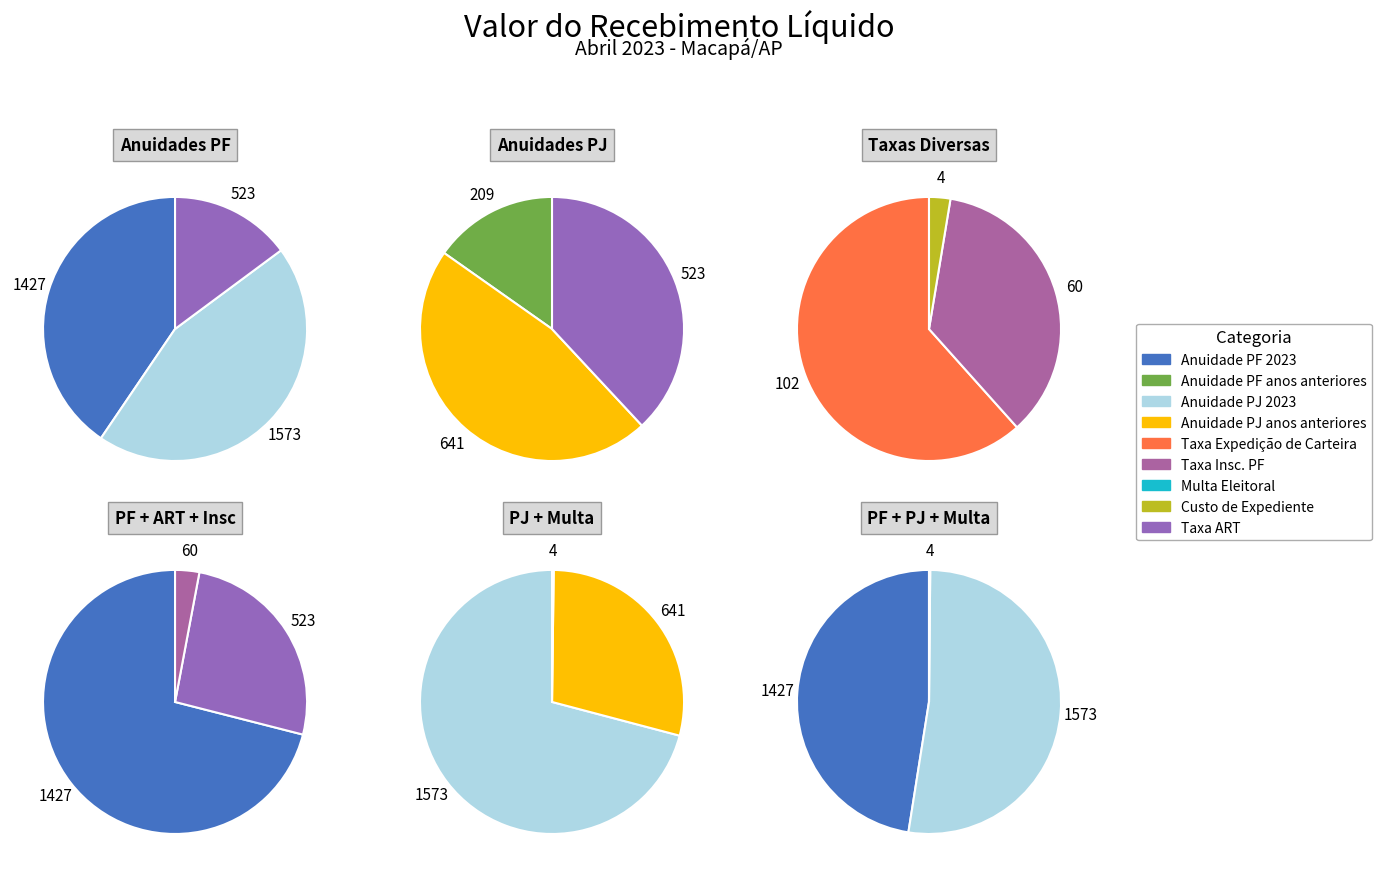

Does Anuidade PF anos anteriores account for over 50% of the chart?

No